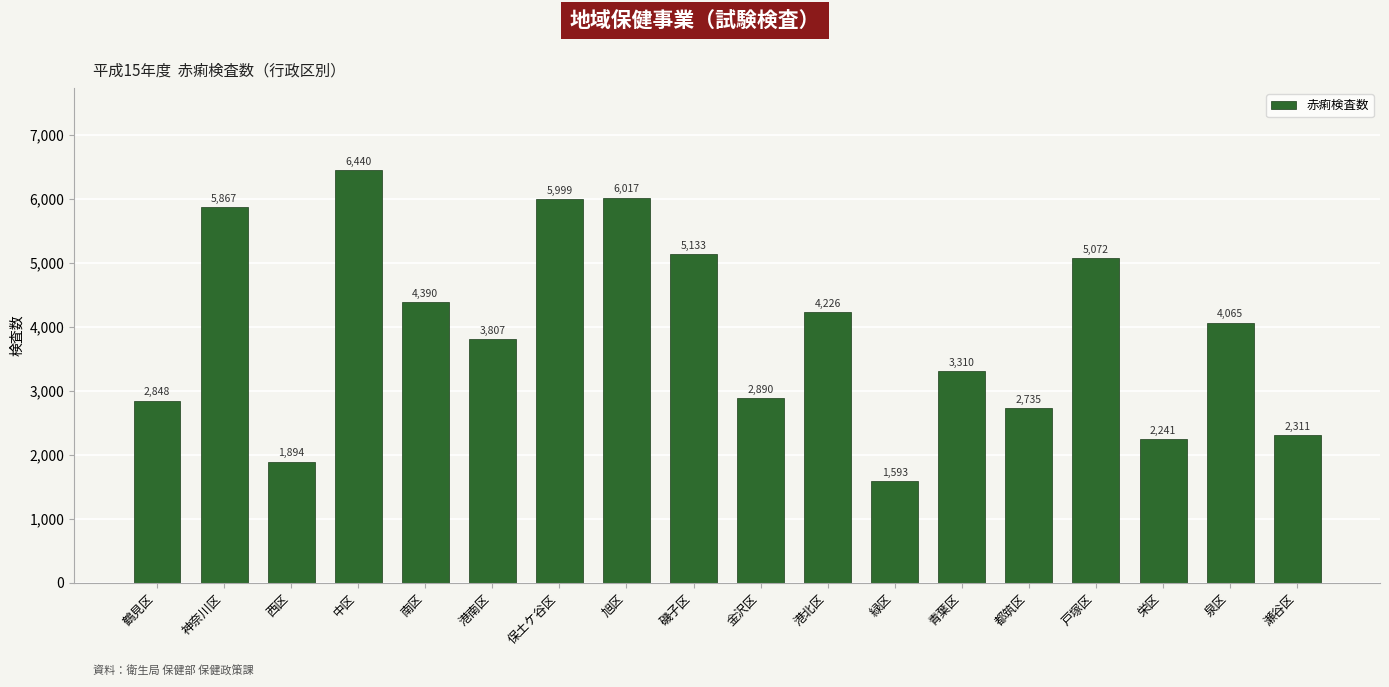

Reading left to right, extract all data points from this chart.

2848	5867	1894	6440	4390	3807	5999	6017	5133	2890	4226	1593	3310	2735	5072	2241	4065	2311